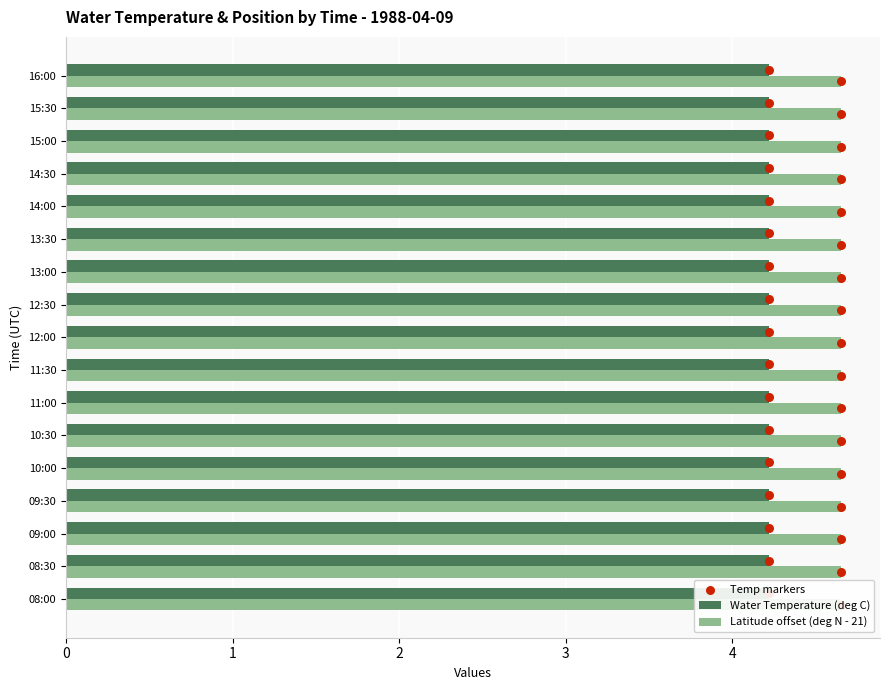

Which series reaches the minimum Y coordinate?

Temp markers